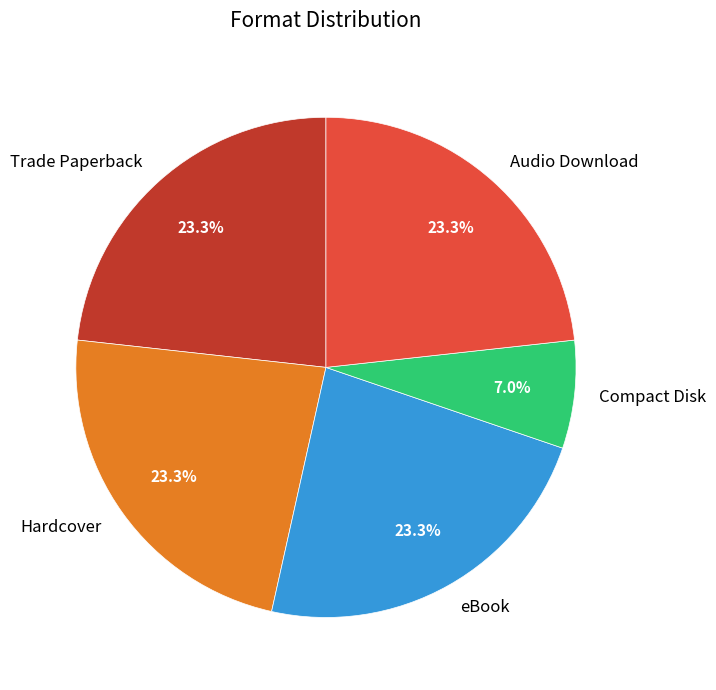

To the nearest percent, what is the difference between the largest and smallest slice percentages?

16%